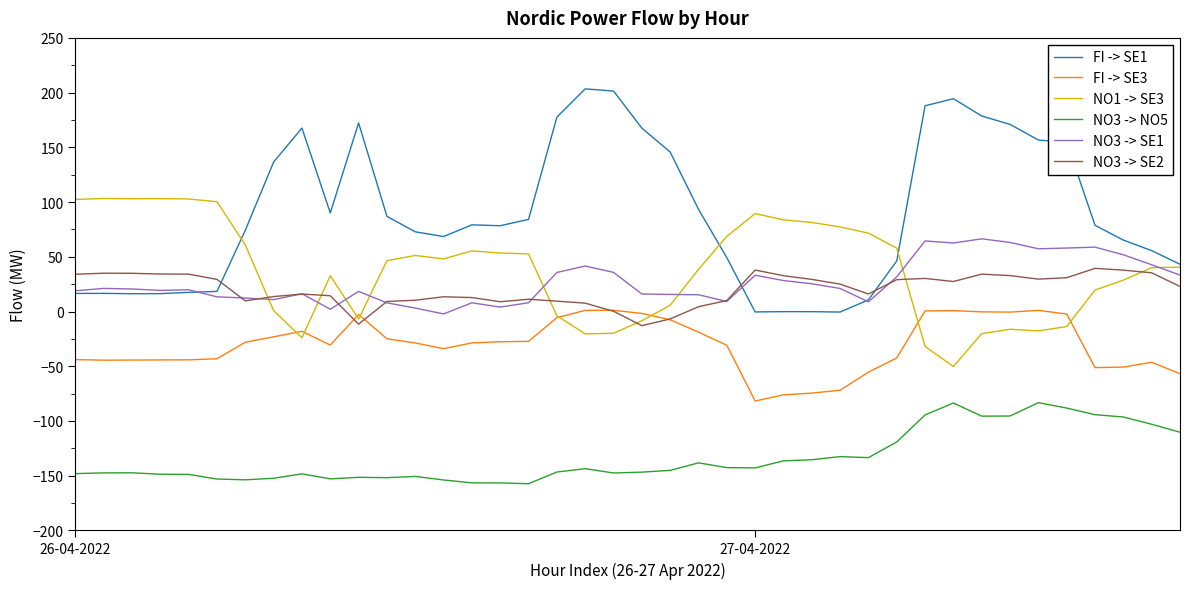

What is the minimum value shown in the chart?

-157.3